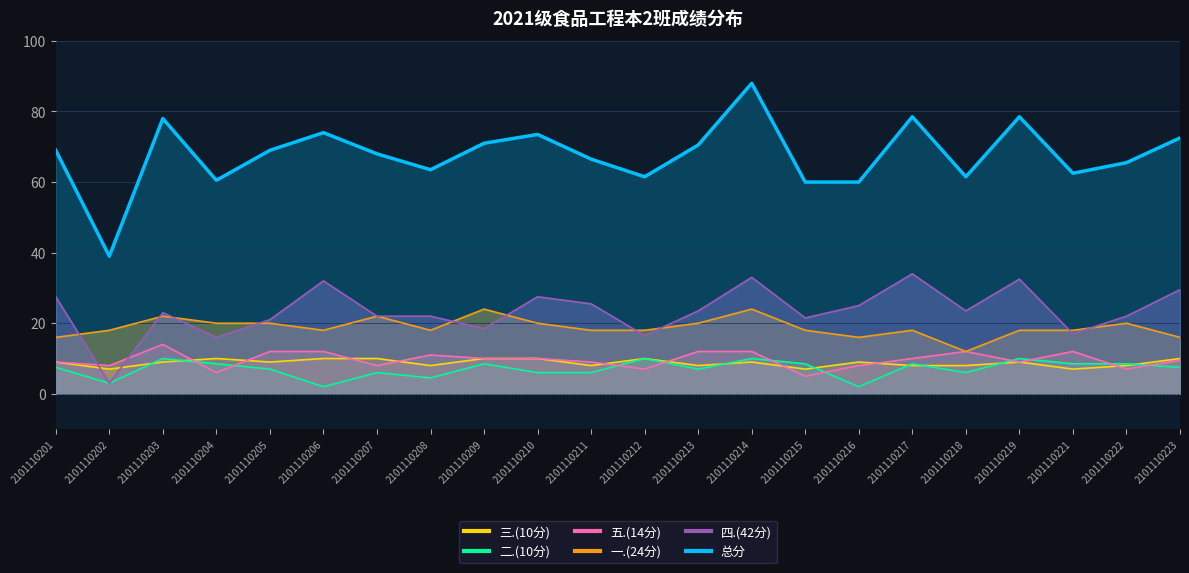

Where is 二.(10分) nearest to the value 6?

2101110207